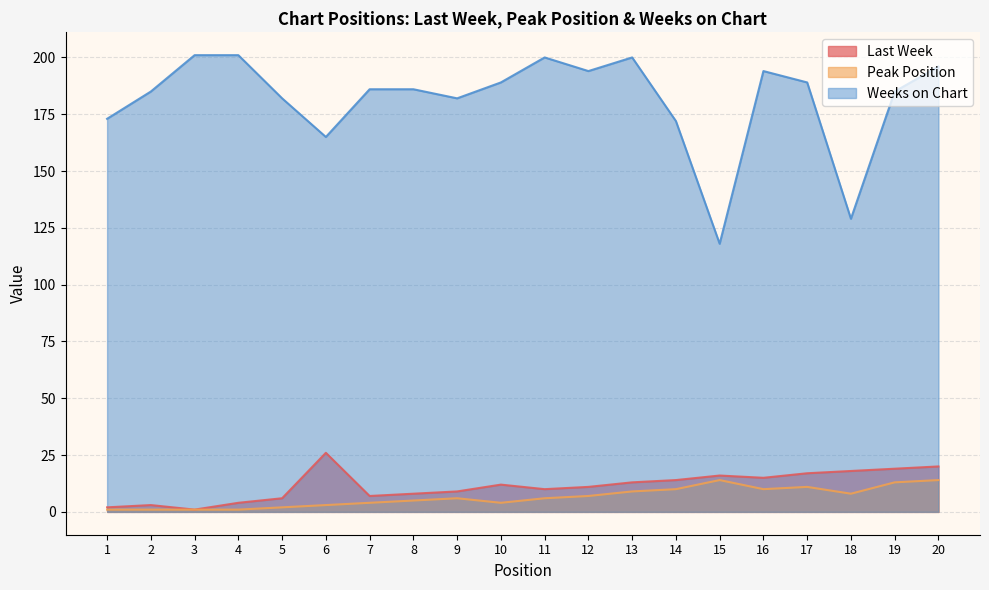

What is the sum of the Weeks on Chart values at 5 and 13?

382